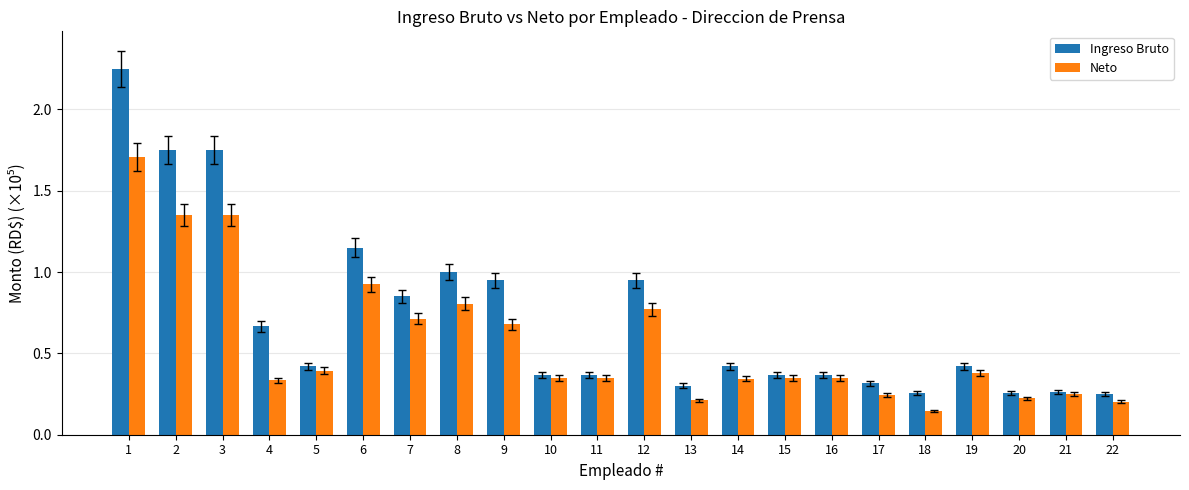

How many bars are there in total?

44